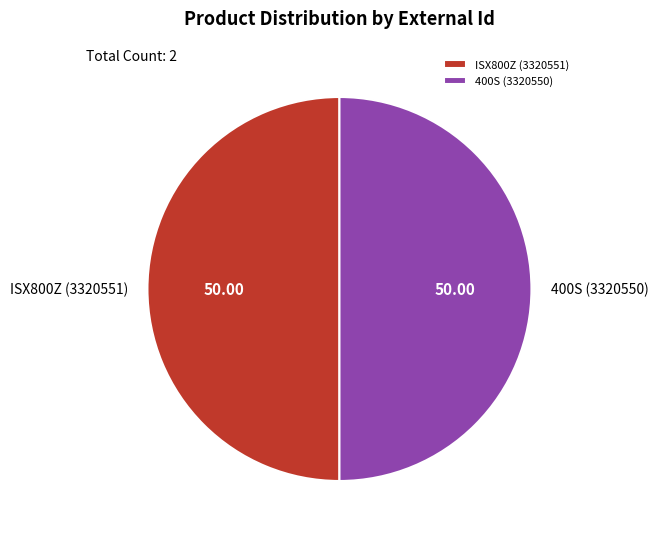

Is the sum of ISX800Z (3320551) and 400S (3320550) greater than half?

Yes